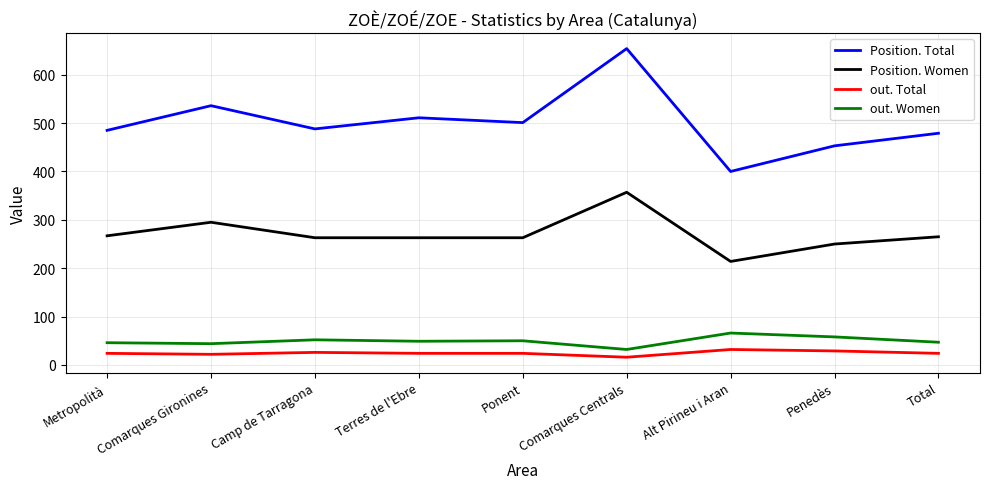

At Camp de Tarragona, list the series in order from largest to smallest.

Position. Total, Position. Women, out. Women, out. Total